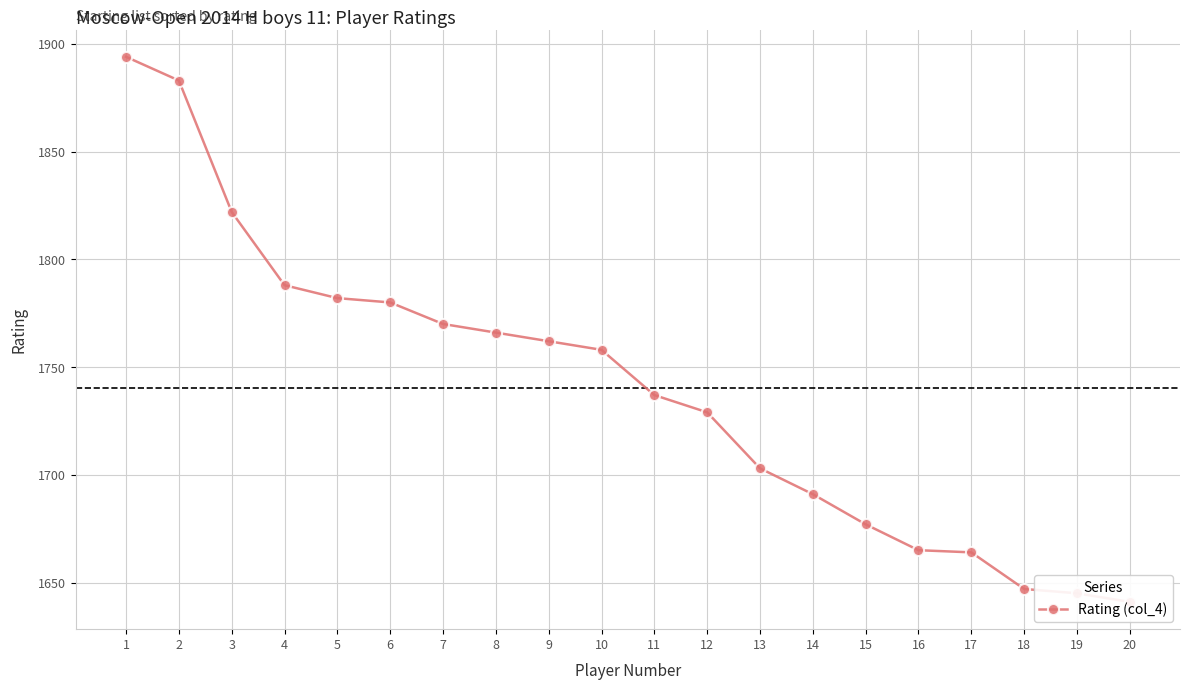

What is the ratio of the value at 15 to the value at 14?

1.0